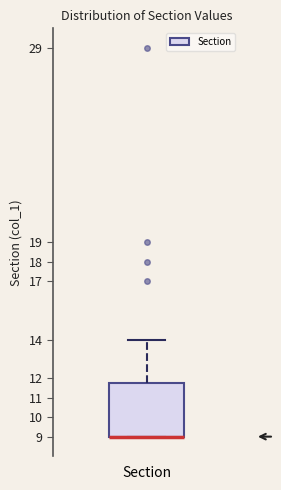

Read this box plot against the y-axis: the position of the median line, the range covered by the box, and the ends of both whiskers. The values are not printed on the chart, so give them approximately, as read against the axis.

median 9.0 (drawn on the box's lower edge), box 9.0 to 11.8, whiskers 9.0 to 14.0